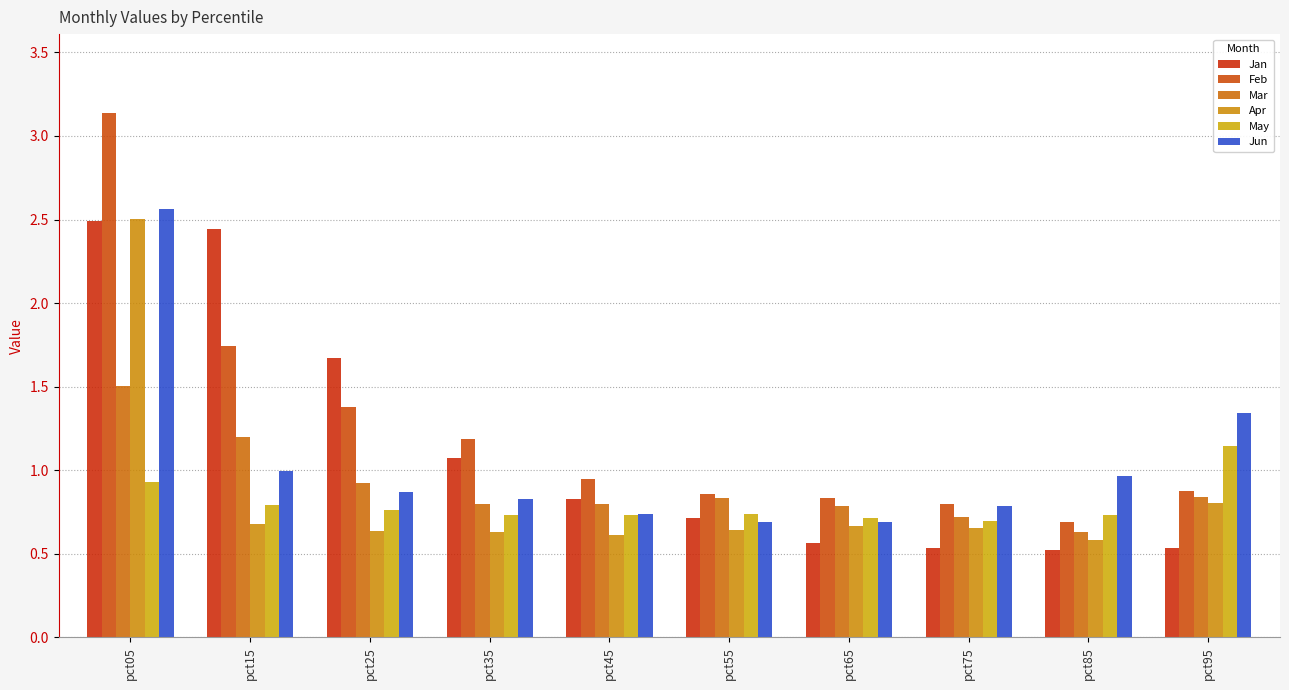

At which category is the sum across all series the highest?

pct05